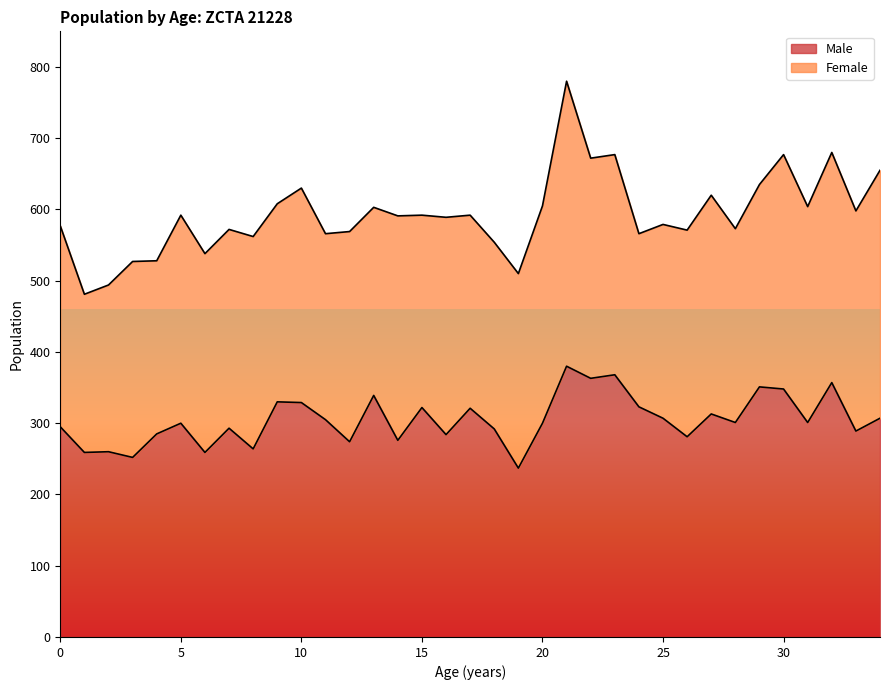

Where is the first local maximum?

2